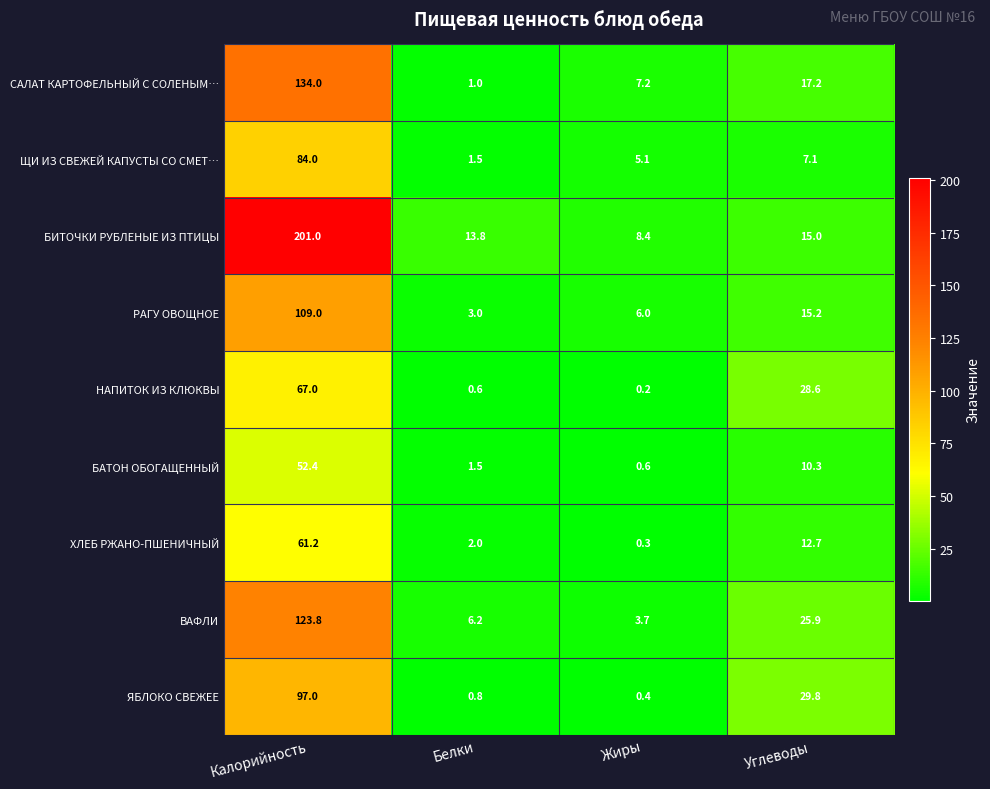

What is the difference between the maximum and minimum values in the БАТОН ОБОГАЩЕННЫЙ series?

51.8